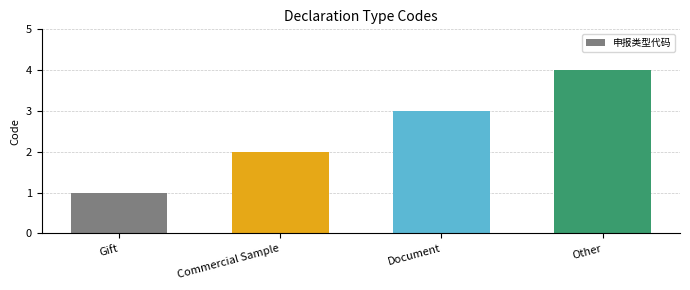

Reading right to left, what are all the values shown in this chart?

Other=4	Document=3	Commercial Sample=2	Gift=1